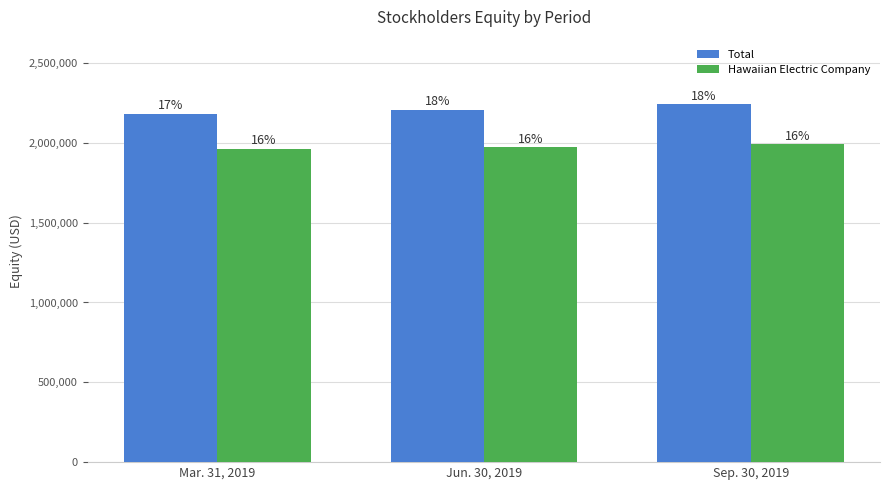

Are the bars grouped side by side (vs. stacked)?

Yes